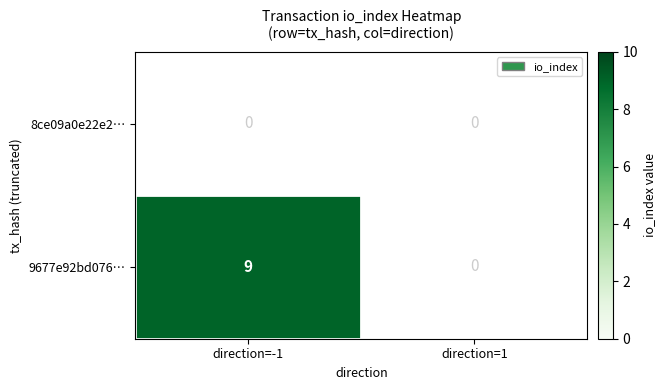

Count the number of data series in this chart.

2